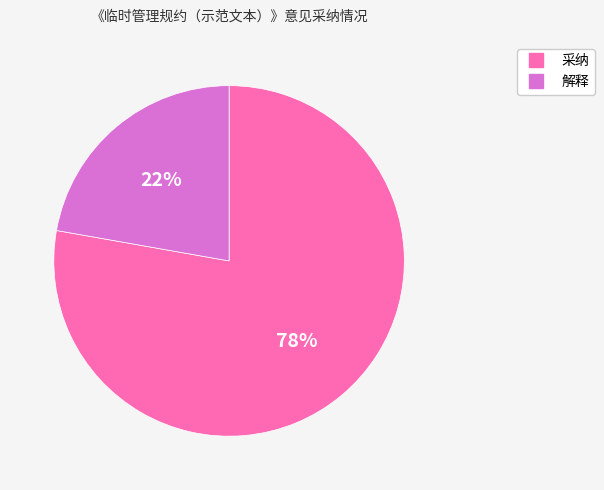

Which category accounts for the majority?

采纳